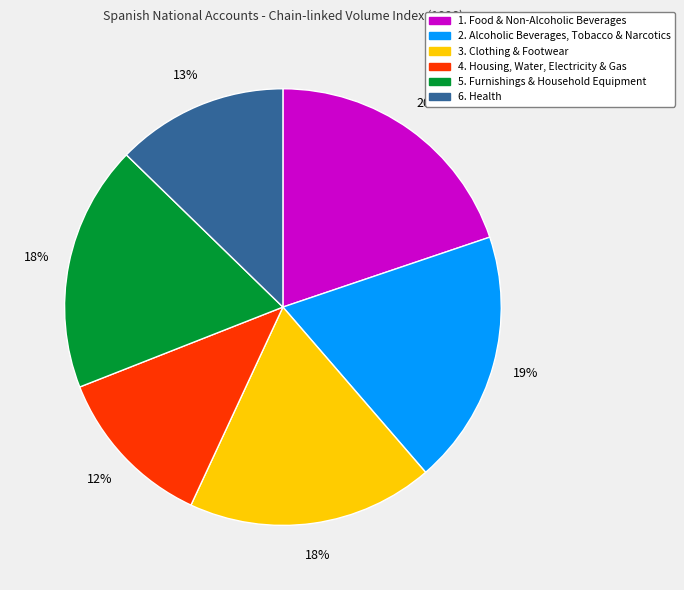

To the nearest percent, what portion does 4. Housing, Water, Electricity & Gas represent?

12%